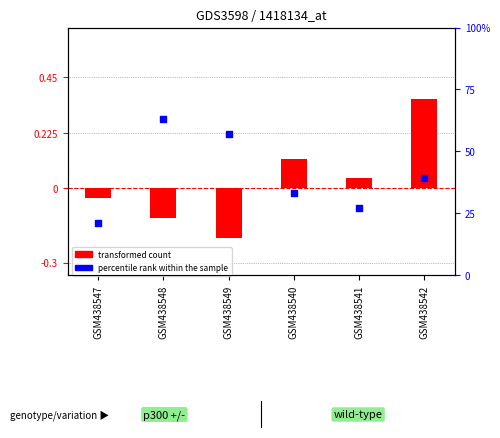

Is the value of transformed count at GSM438549 greater than the value of percentile rank within the sample at GSM438541?

No